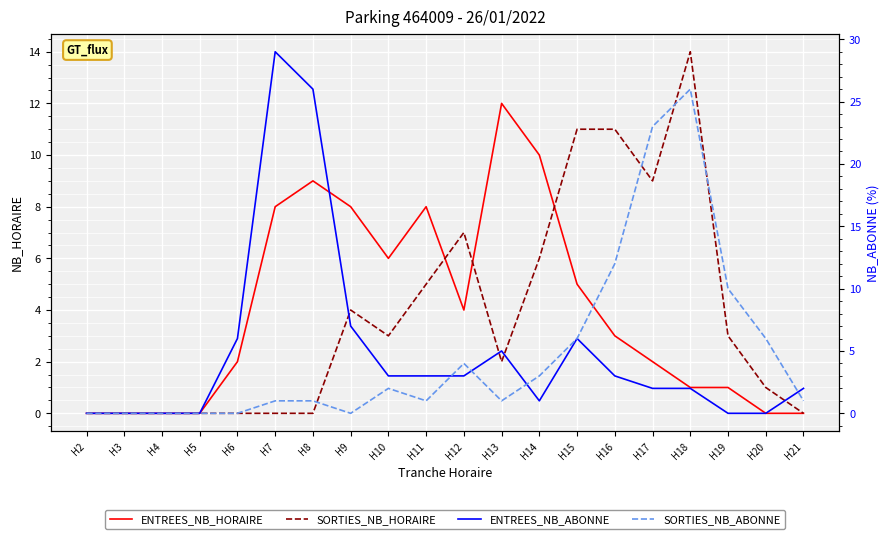

Rank the series at H16 from highest to lowest value.

SORTIES_NB_ABONNE, SORTIES_NB_HORAIRE, ENTREES_NB_HORAIRE, ENTREES_NB_ABONNE